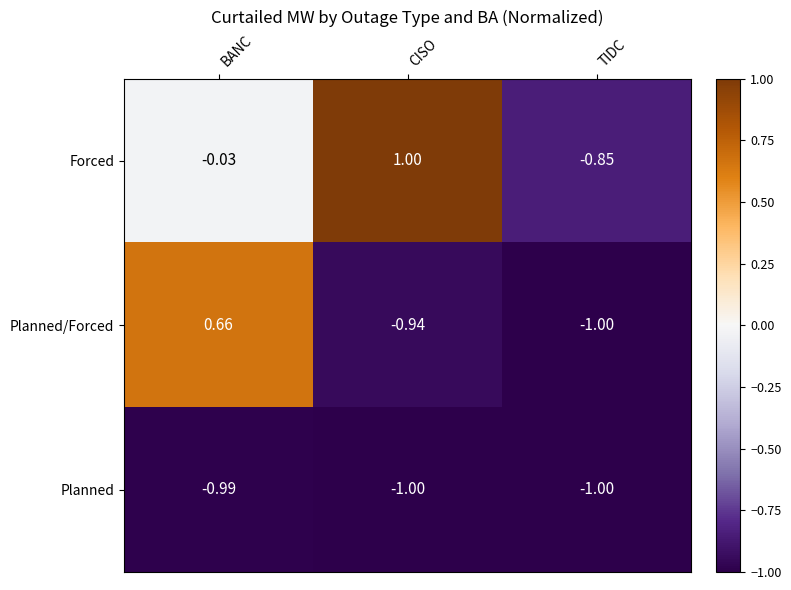

How many values in the Planned/Forced series are below 0?

2